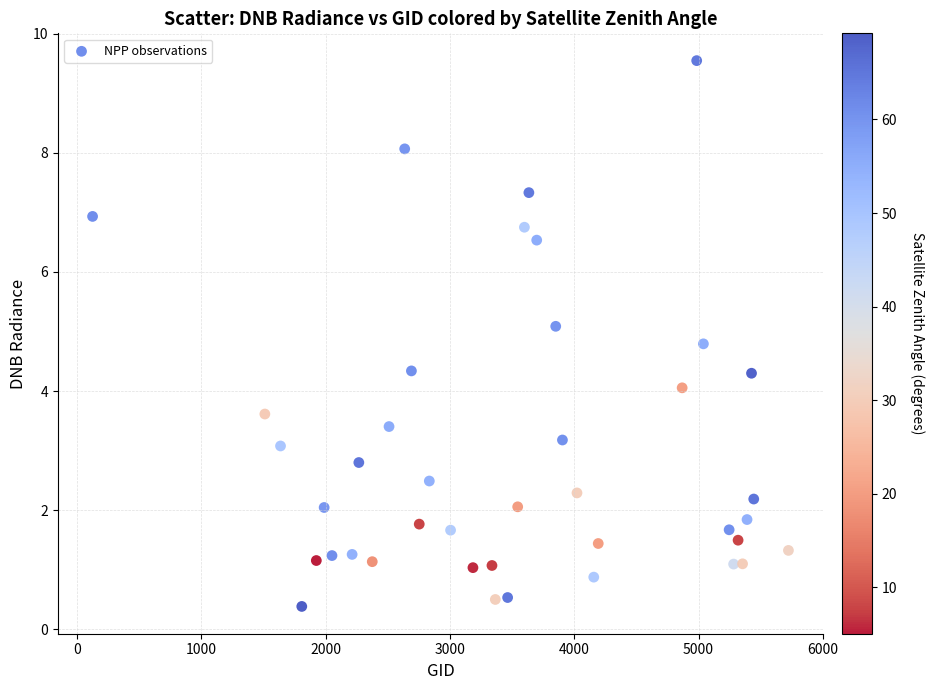

What is the range of Y values (max minus min)?

9.2